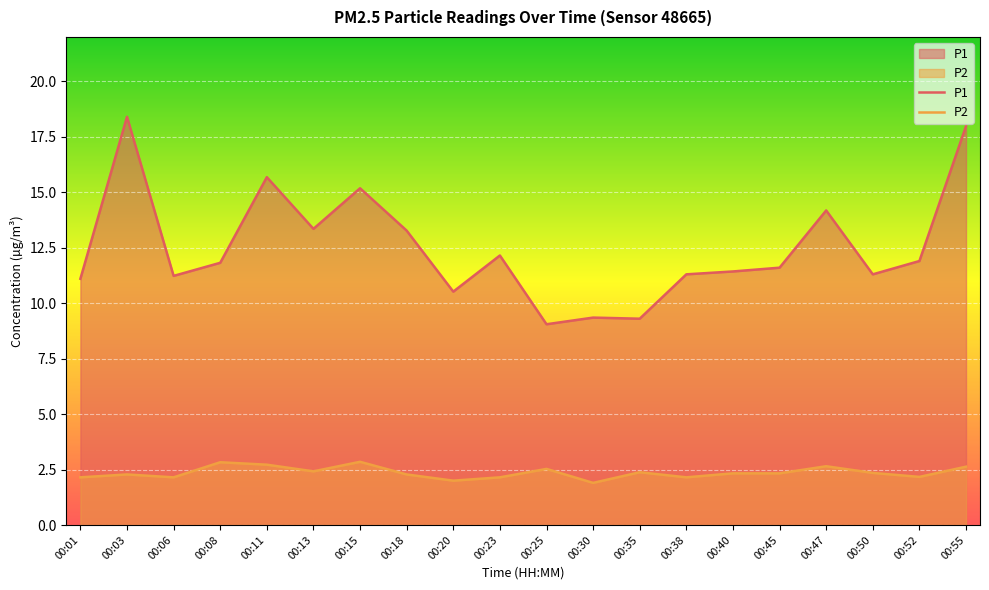

What value does the P1 series have at 00:23?

12.2